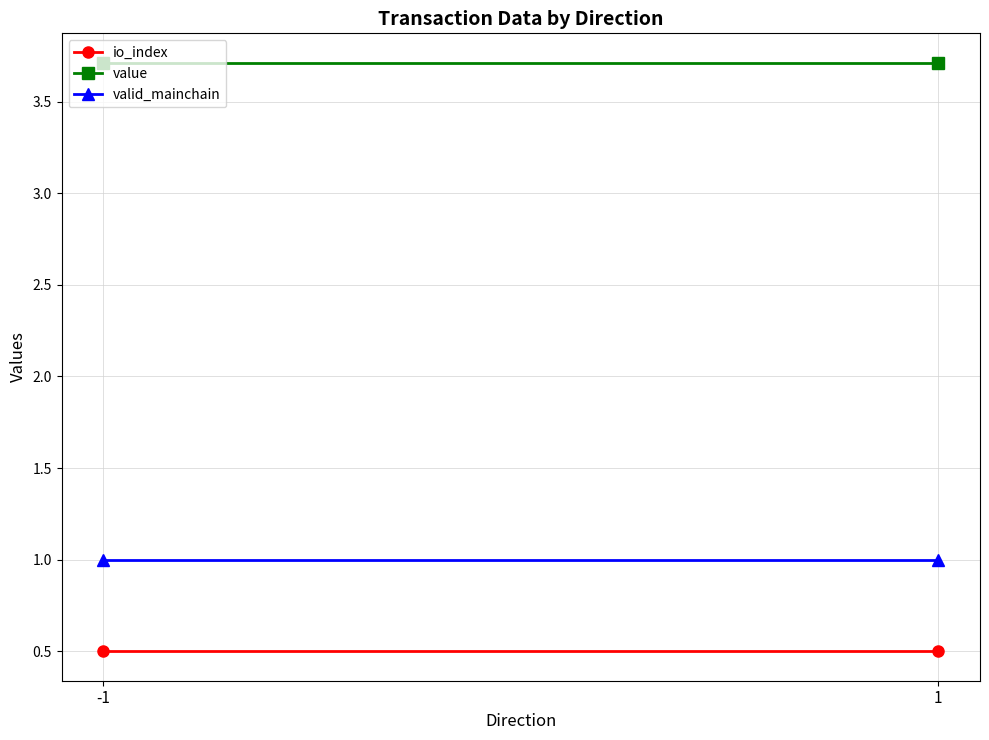

What is the value of the value point at the 1st from the left?

3.7